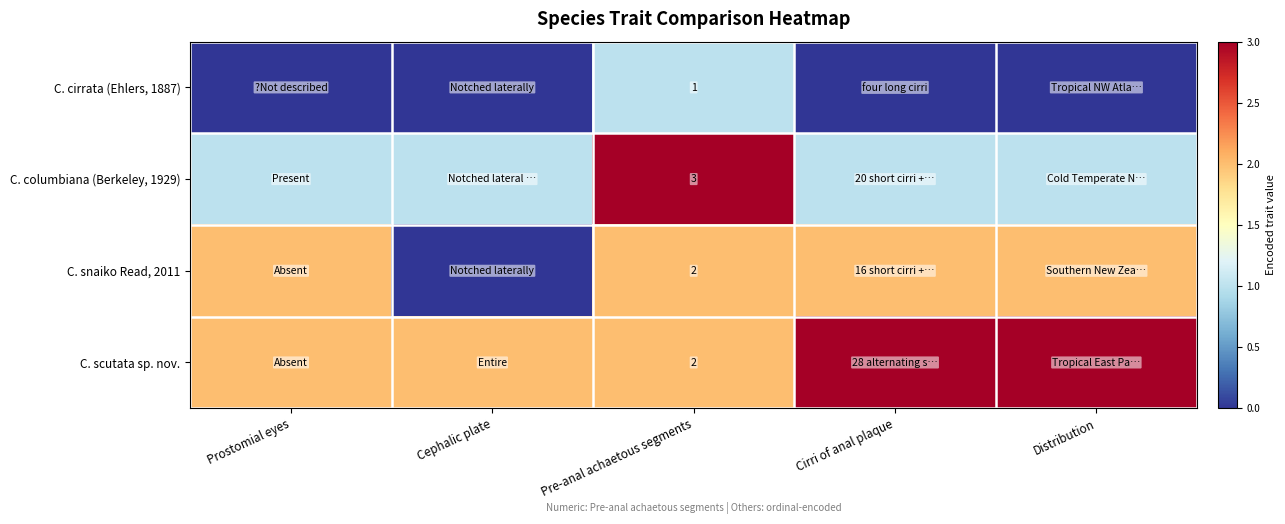

The C. cirrata (Ehlers, 1887) series shows 0 at Pre-anal achaetous segments. True or false?

False